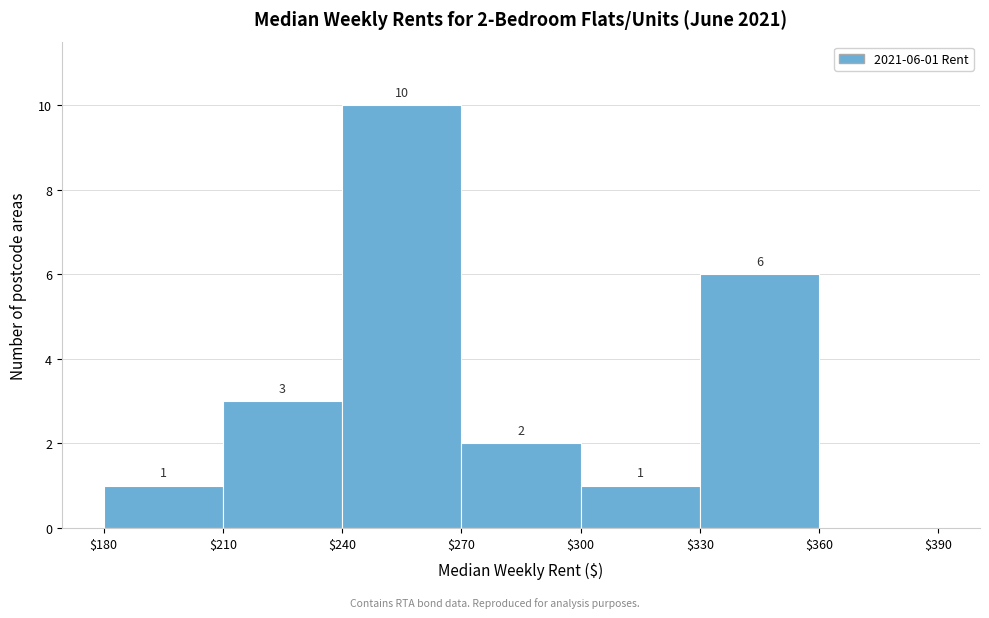

Over which range of the x-axis is the bar tallest?

$240 to $270